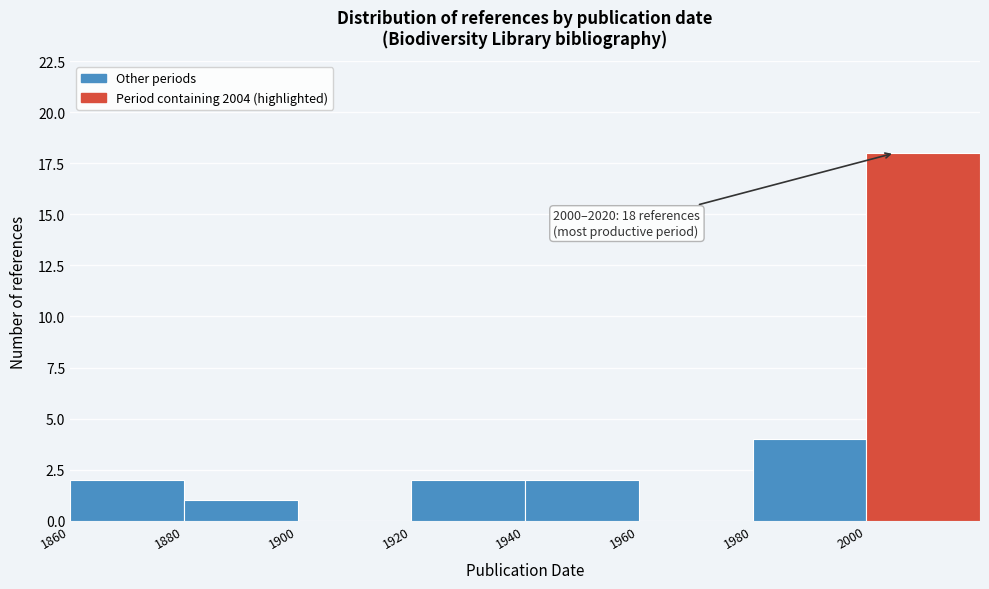

Which range on the x-axis has the tallest bar?

2000 to 2020